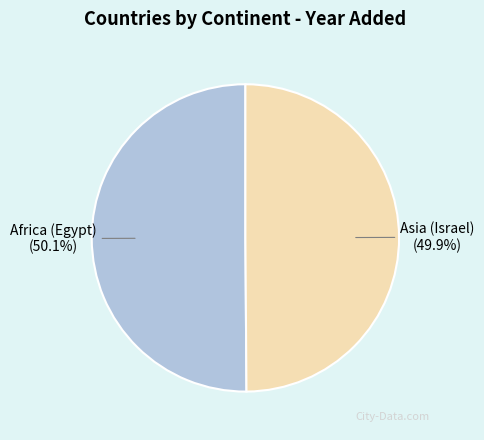

What percentage is the Africa (Egypt) slice, to the nearest percent?

50%